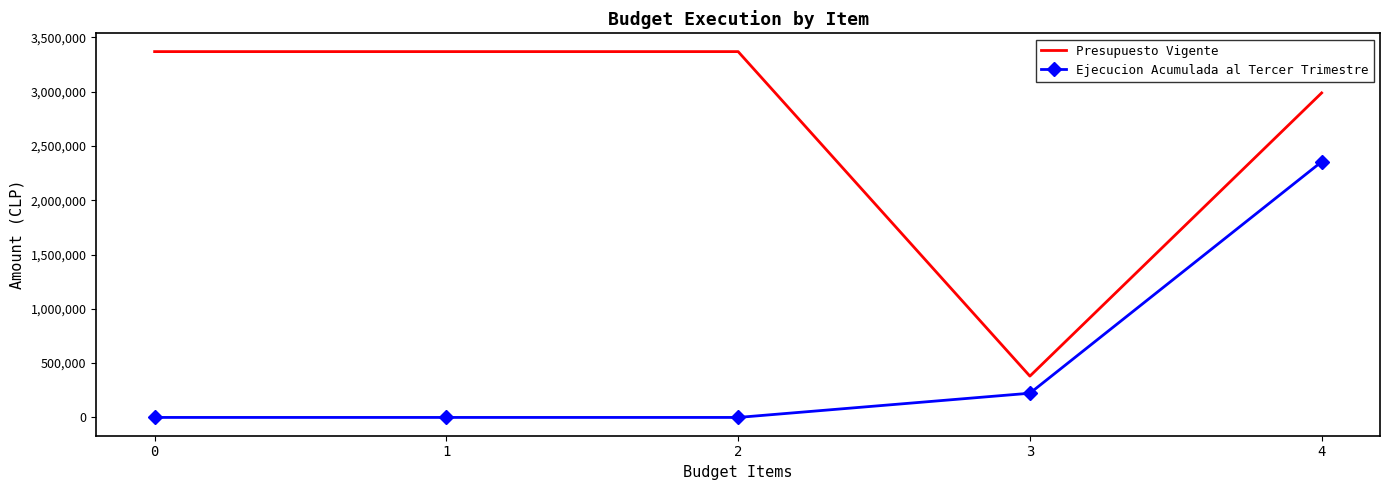

What is the difference between the maximum and minimum values in the Ejecucion Acumulada al Tercer Trimestre series?

2354024